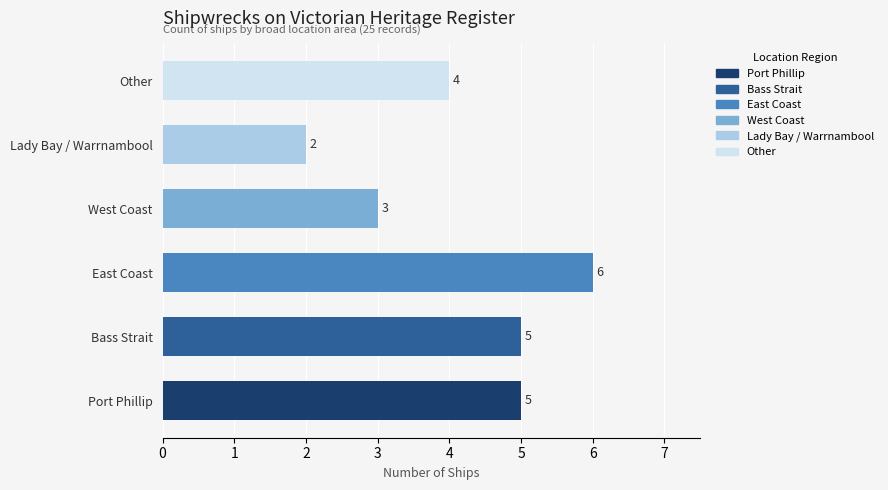

Reading bottom to top, extract all data points from this chart.

5	5	6	3	2	4